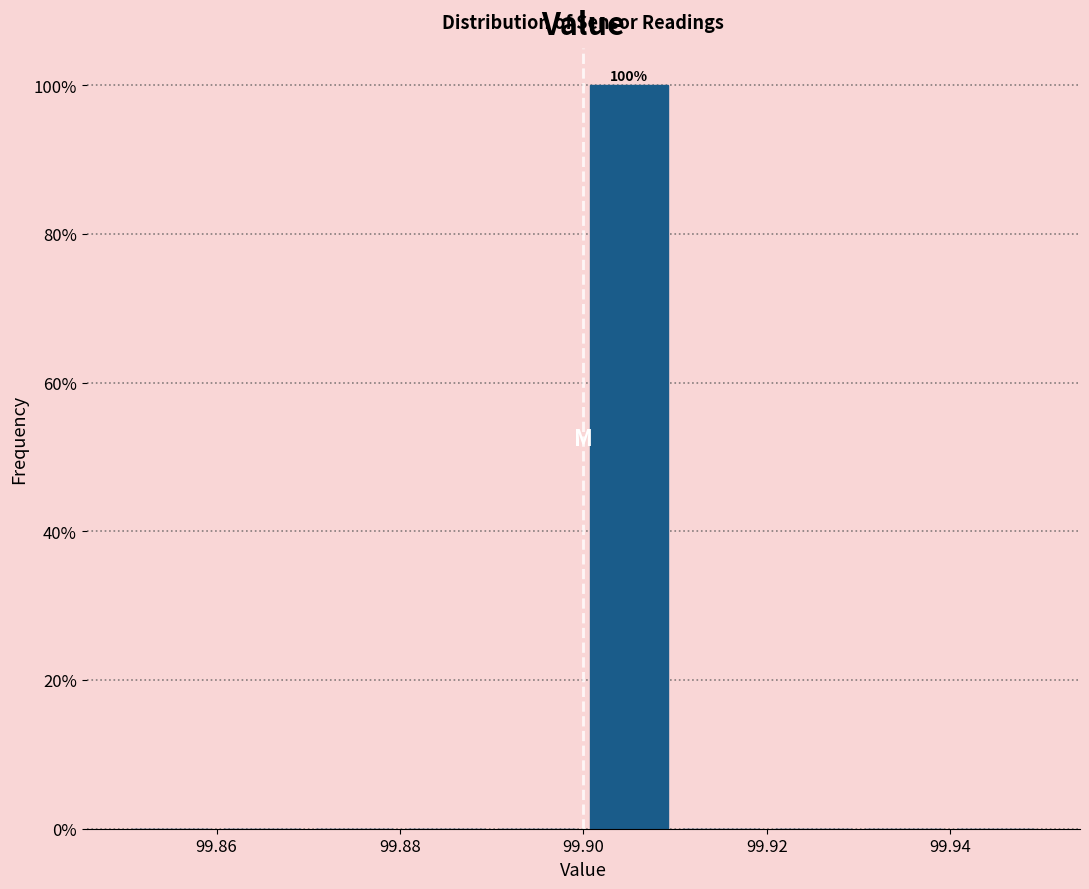

Which range on the x-axis has the tallest bar?

99.90 to 99.91